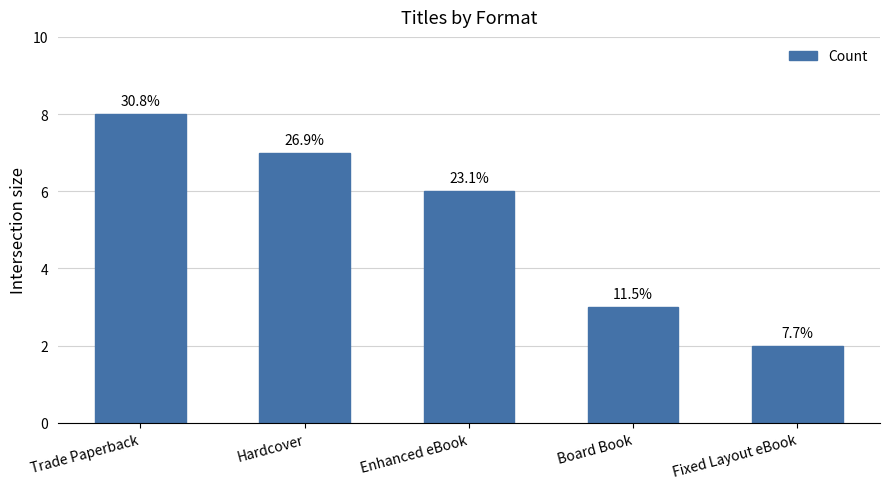

Does the chart contain any negative values?

No